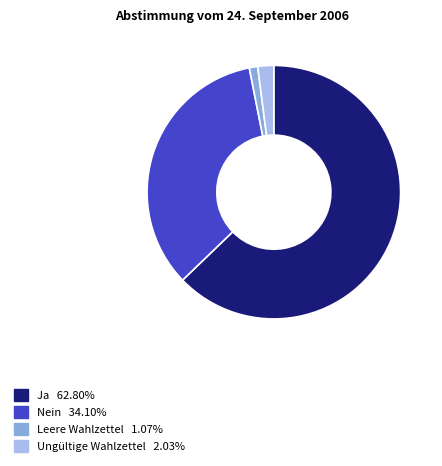

Is there any slice that represents more than half of the pie?

Yes